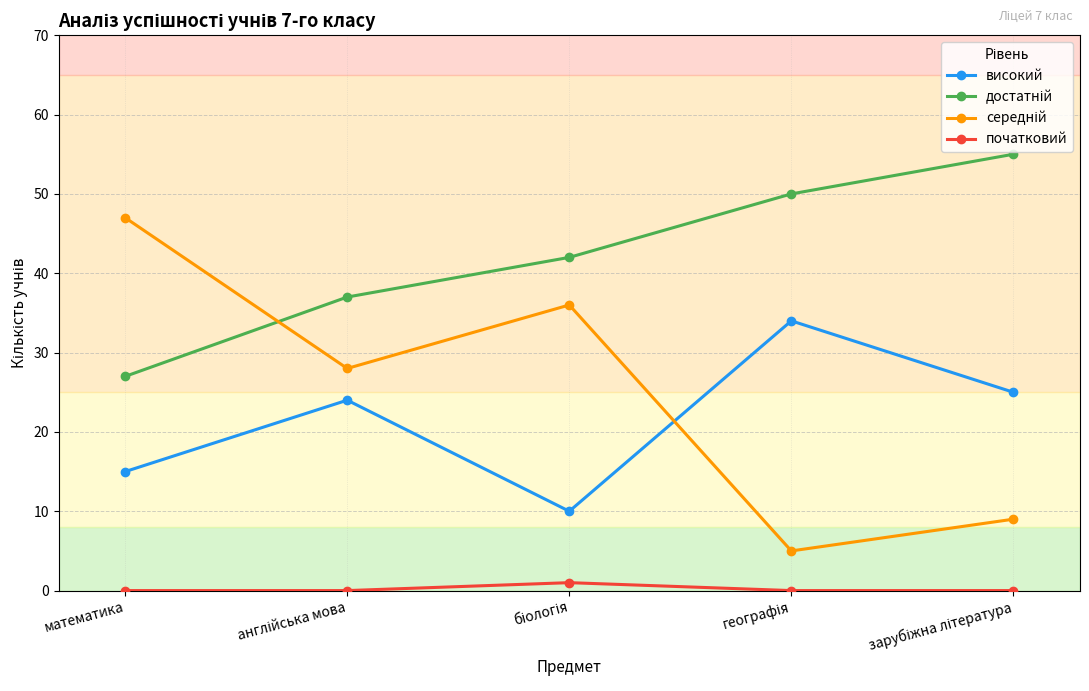

What is the difference between the maximum and minimum values in the високий series?

24